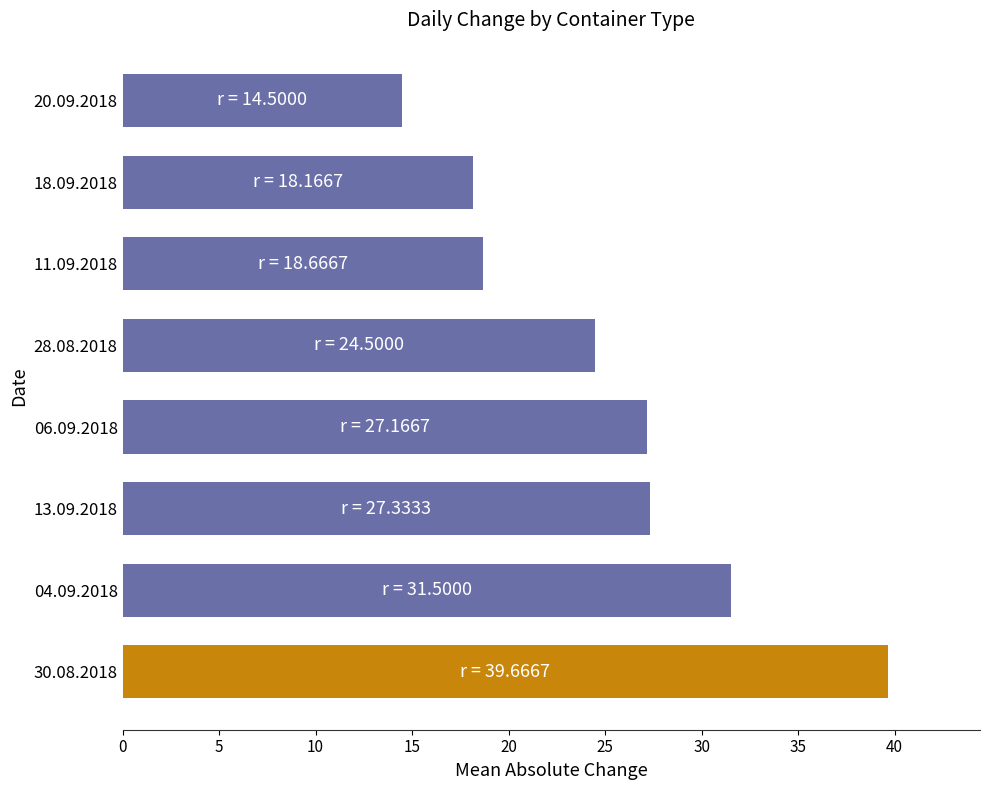

What is the change in value from 06.09.2018 to 18.09.2018?

-9.0